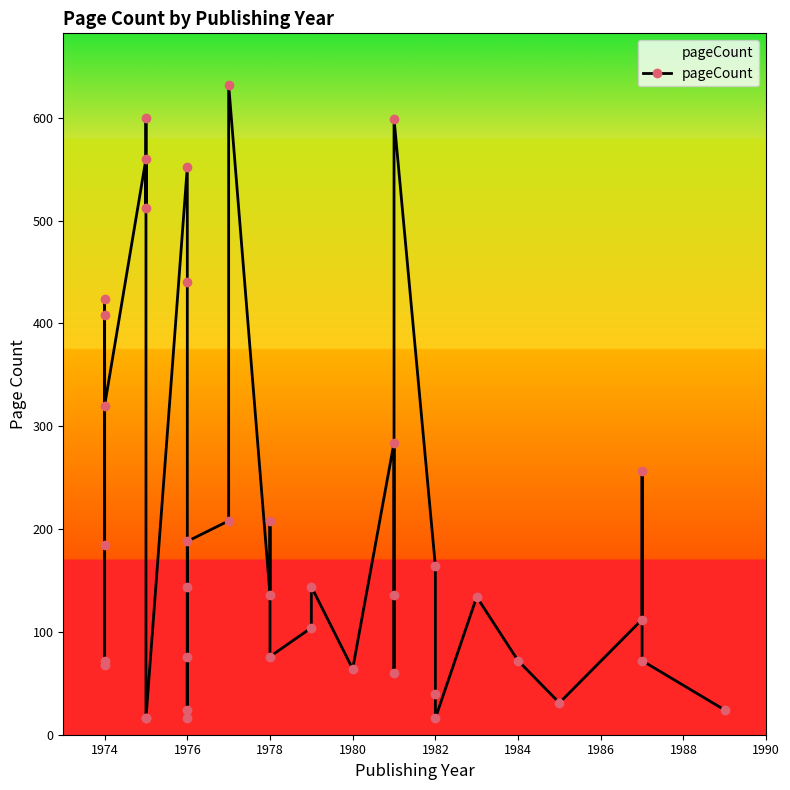

Is it true that the value at 23 is 152?

False